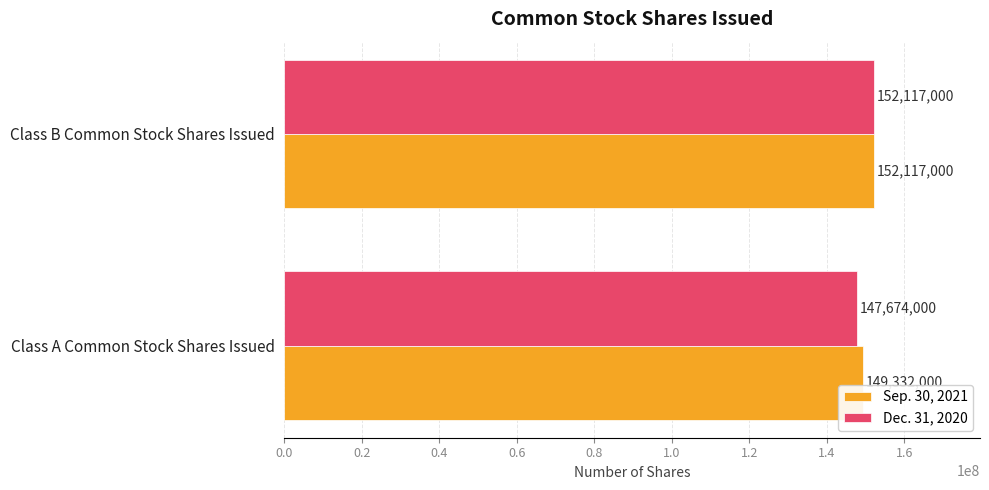

What are all the series names shown in the legend?

Sep. 30, 2021, Dec. 31, 2020